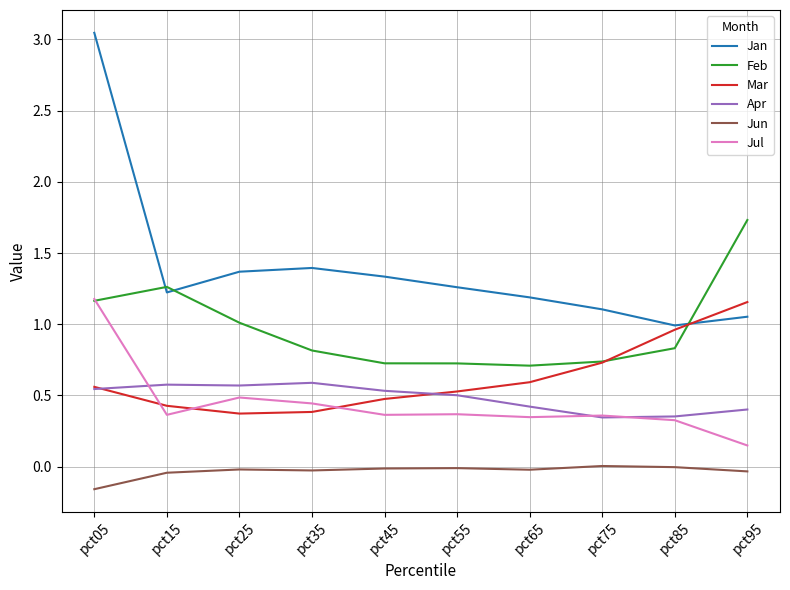

True or false: Jul and Jan intersect in this chart.

False